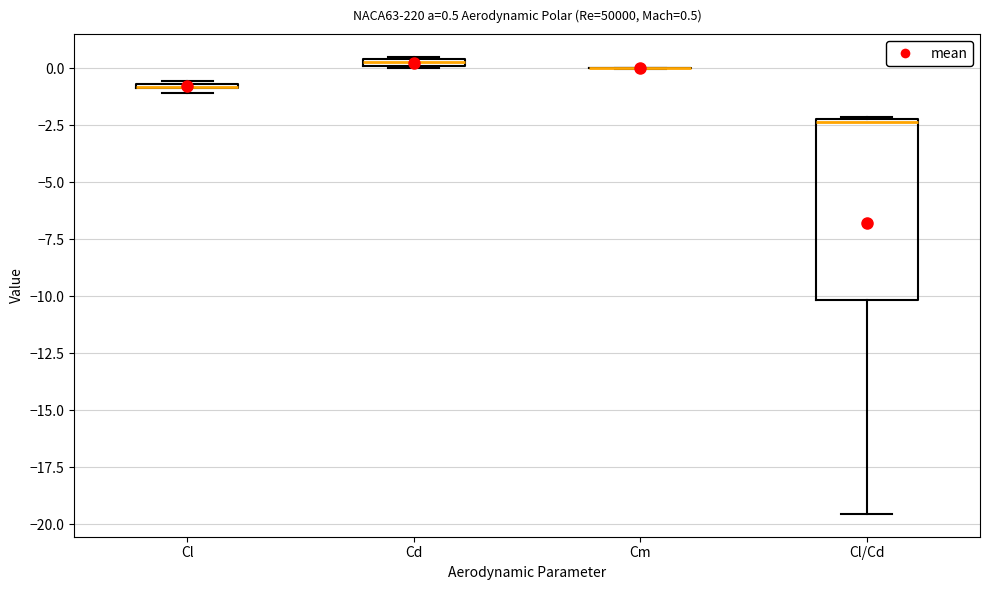

Which box is the tallest, from its lower edge to its upper edge?

Cl/Cd